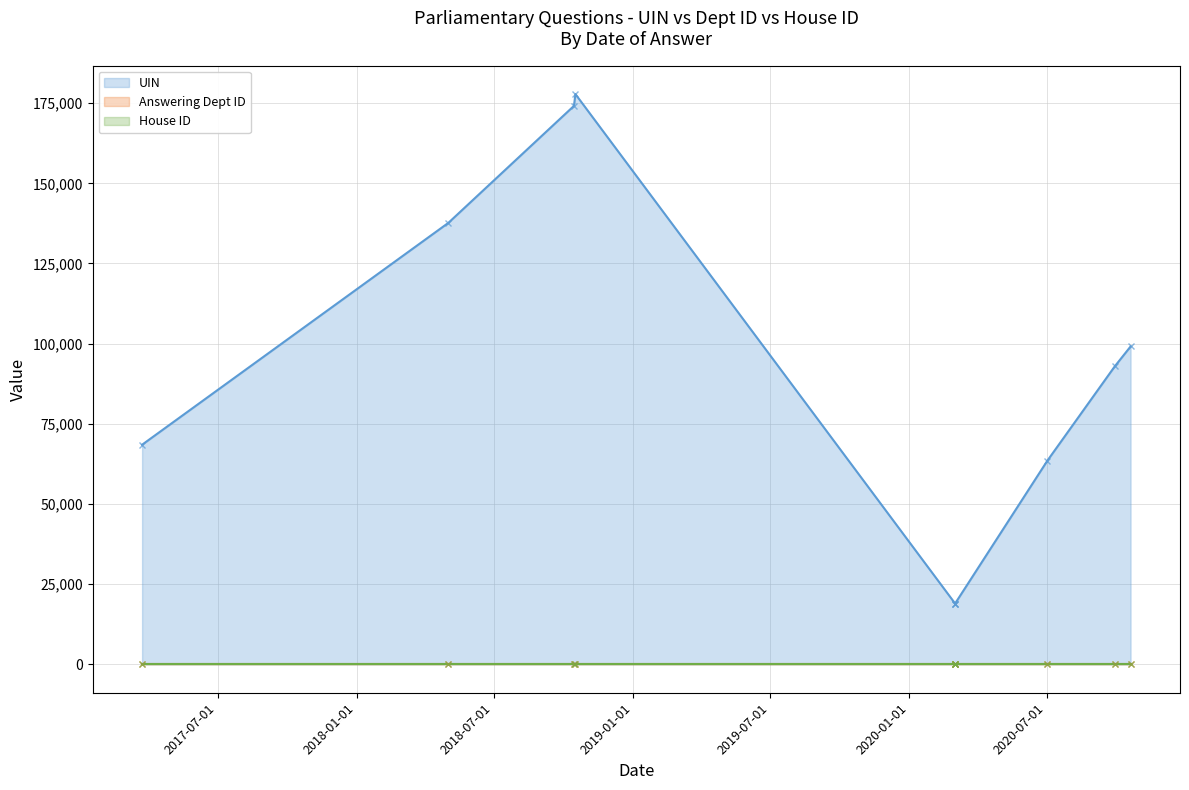

What is the smallest value displayed?

1